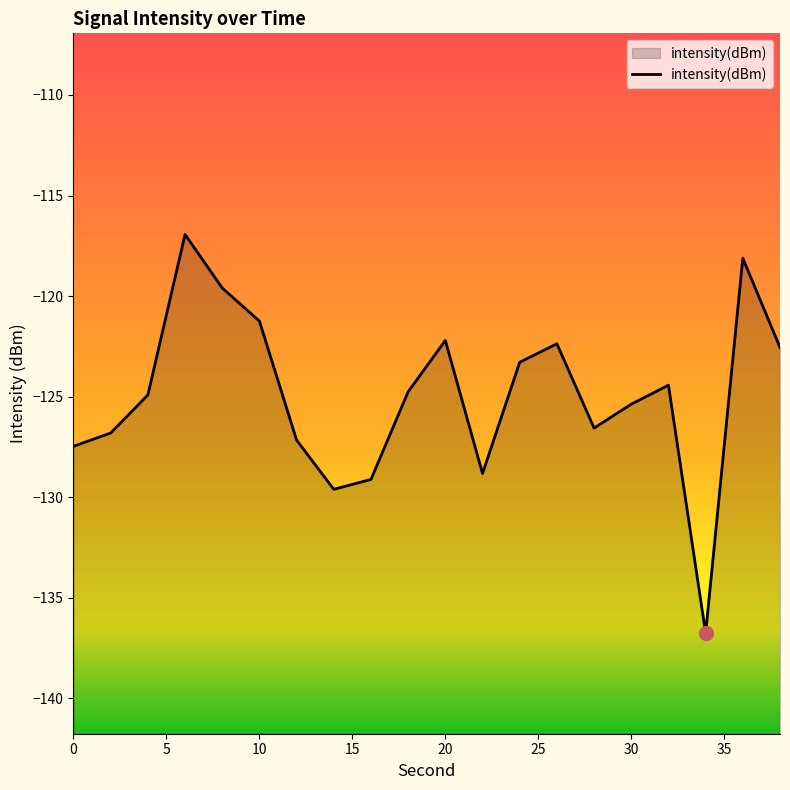

What is the sum of all values?

-2498.1